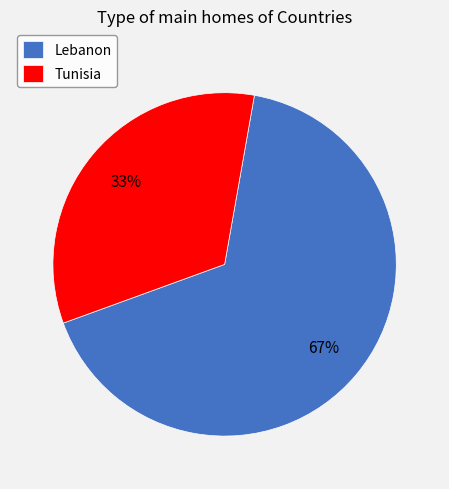

Is the sum of Tunisia and Lebanon greater than half?

Yes